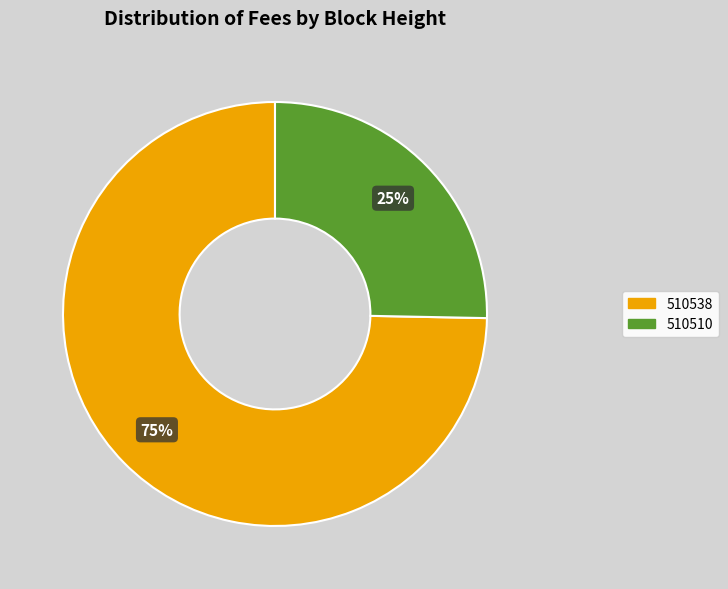

Is there any slice that represents more than half of the pie?

Yes